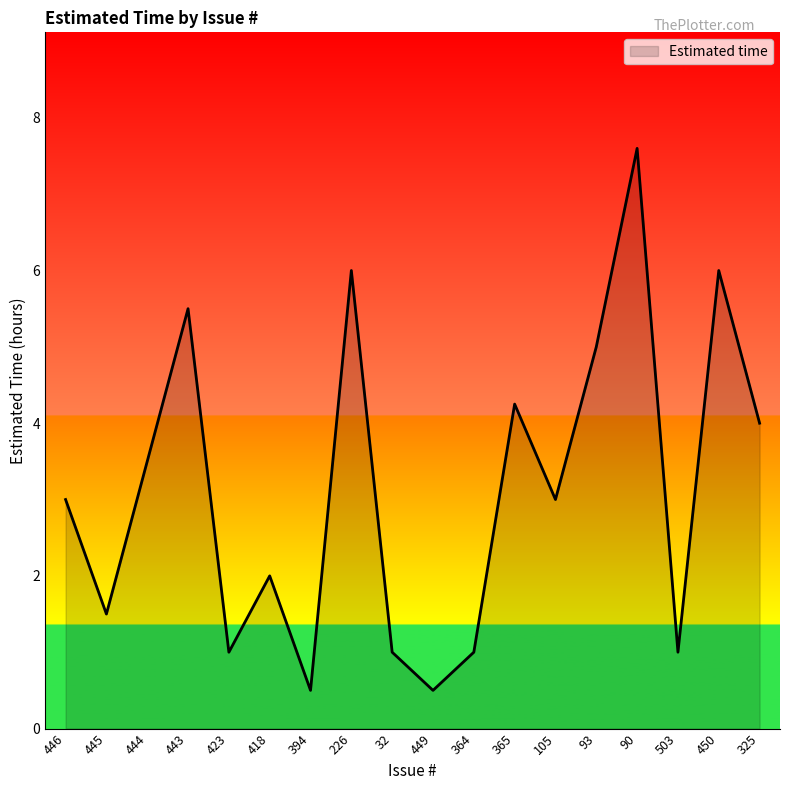

The value at 449 is 0.5. True or false?

True